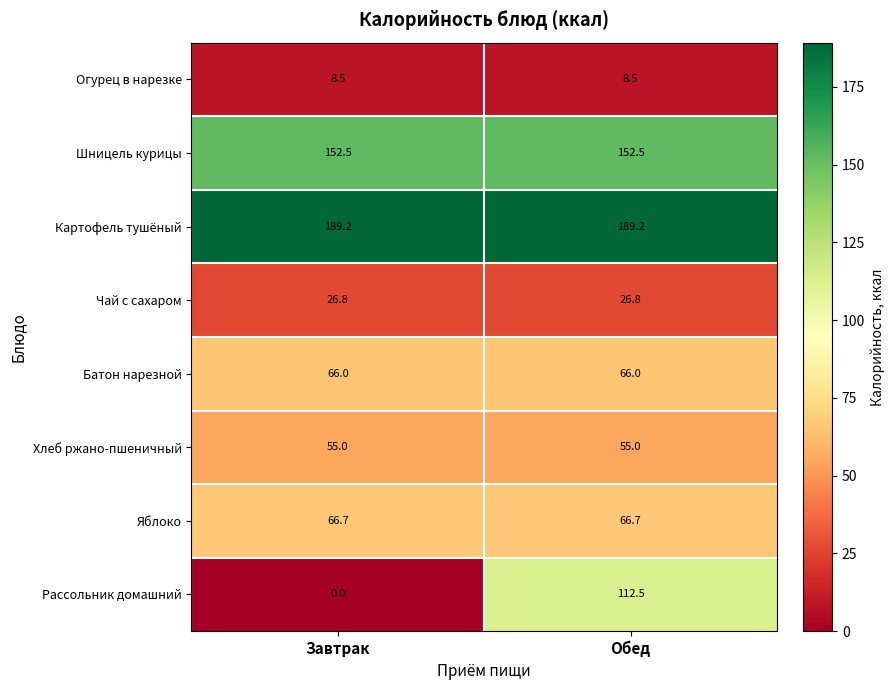

Which category has the lowest value across all series?

Завтрак